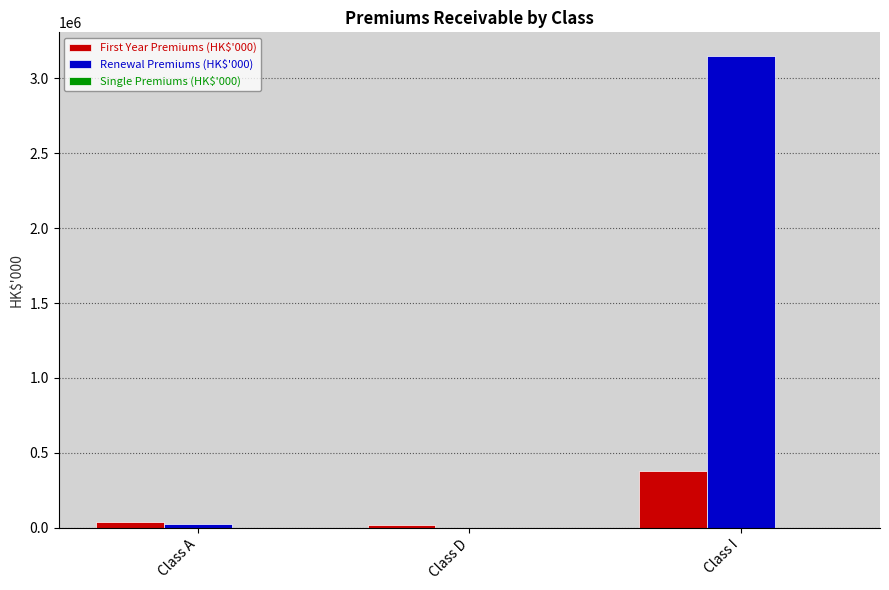

What is the spread (max minus min) of values at Class D?

20423